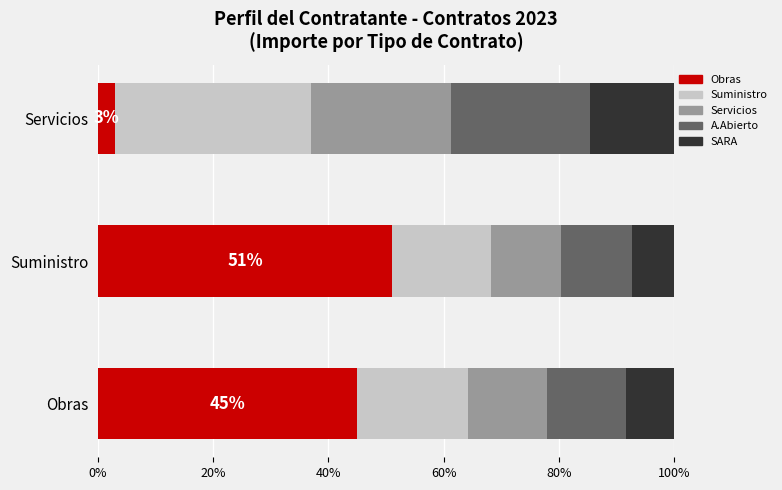

What is the total value across all series at Servicios?

100.0